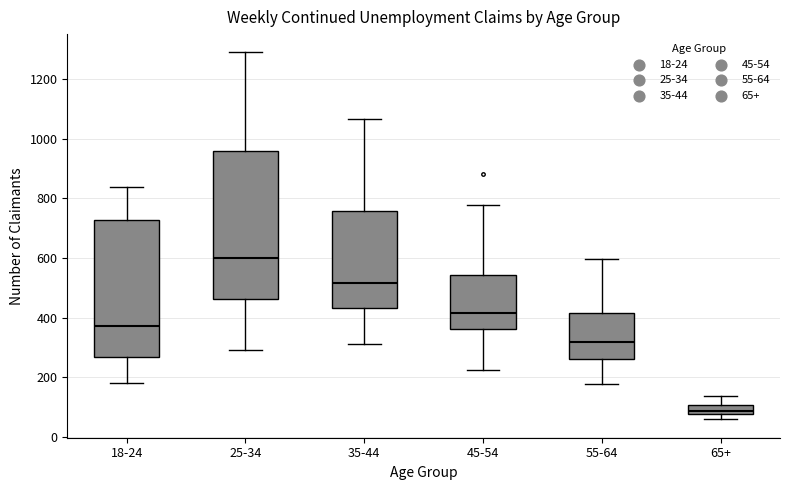

Which box is the tallest, from its lower edge to its upper edge?

25-34